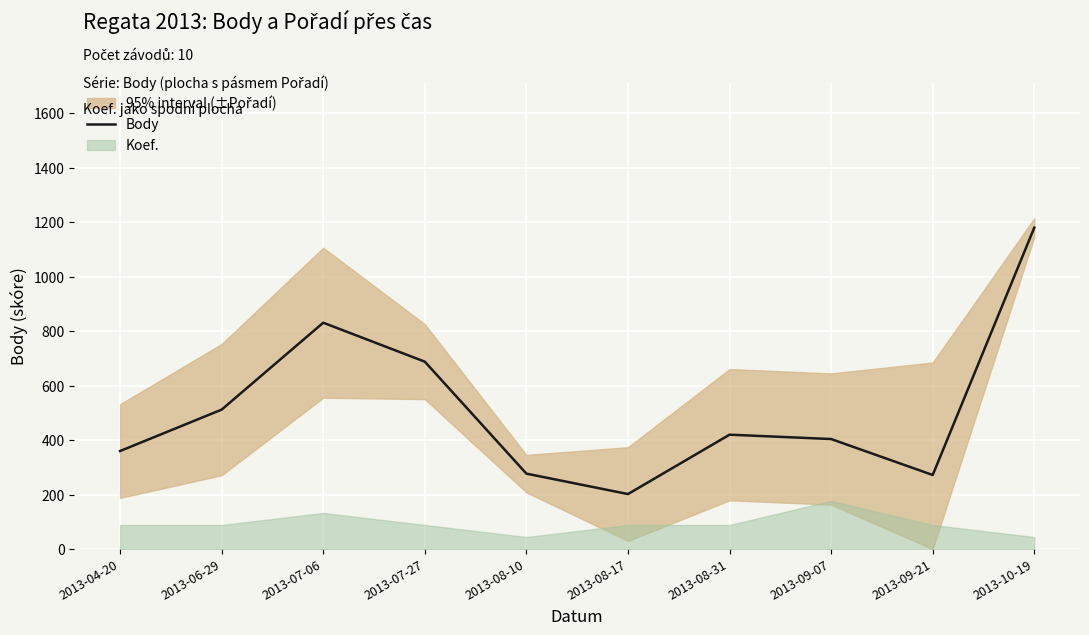

Approximately how many times larger is the value at 2013-07-27 compared to 2013-04-20?

1.9